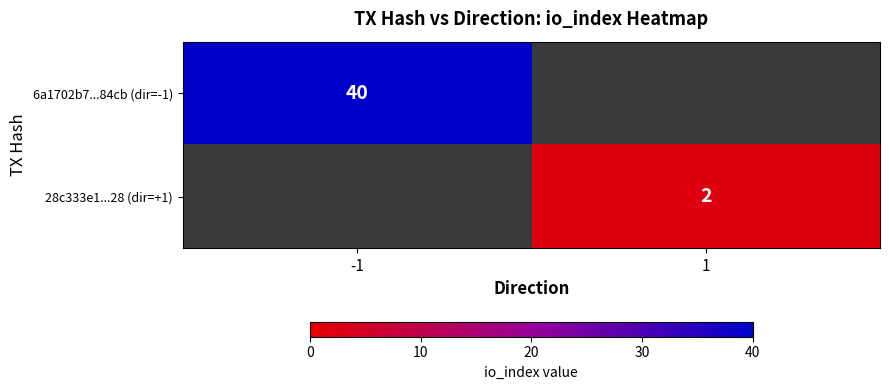

True or false: 28c333e1...28 (dir=+1) has a value of 2 at 1.

True